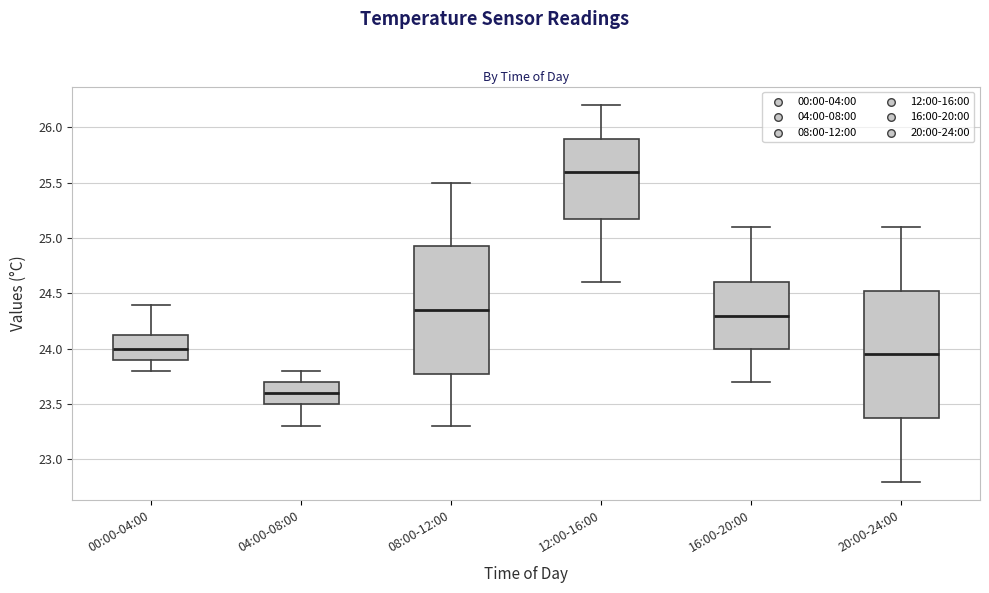

Where does the lower whisker of the box for 20:00-24:00 end on the y-axis? The values are not printed on the chart, so give them approximately, as read against the axis.

22.80